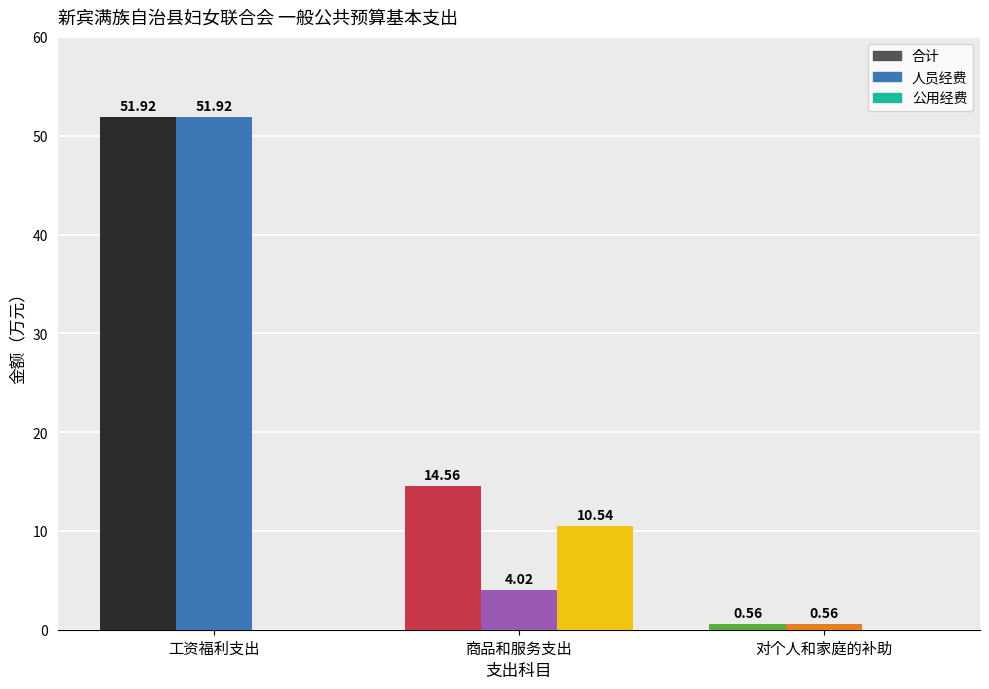

Which series has the largest total across all categories?

合计